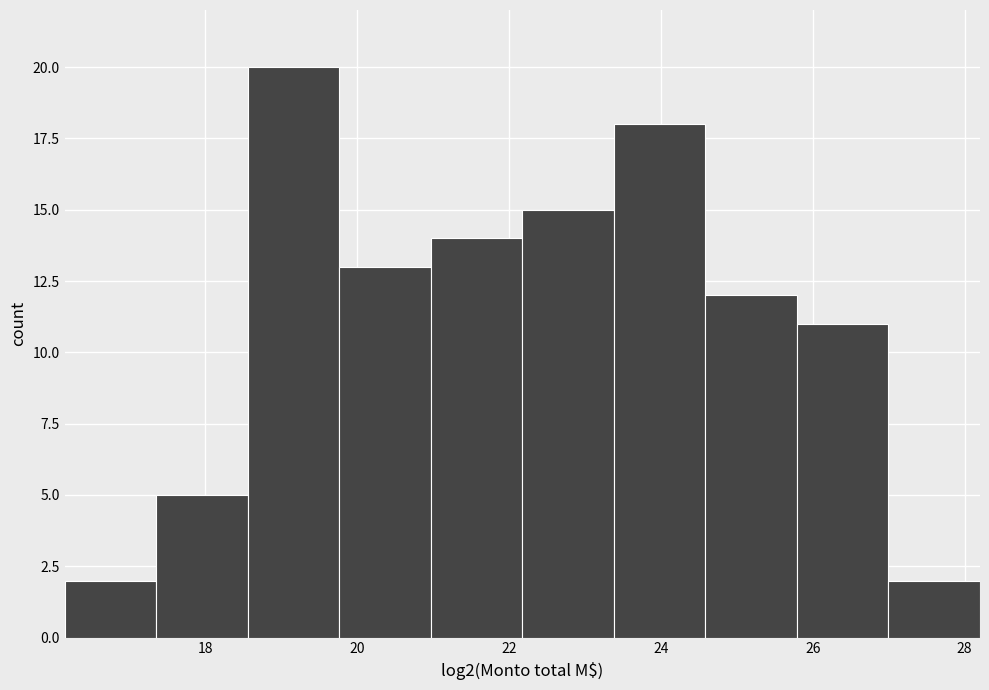

Reading left to right, transcribe this chart: for each bar, give the range it covers on the x-axis and its height. Neither the bar edges nor the heights are printed on the chart, so give them approximately, as read against the axes.

16.2 to 17.4: 2
17.4 to 18.6: 5
18.6 to 19.8: 20
19.8 to 21.0: 13
21.0 to 22.2: 14
22.2 to 23.4: 15
23.4 to 24.6: 18
24.6 to 25.8: 12
25.8 to 27.0: 11
27.0 to 28.2: 2